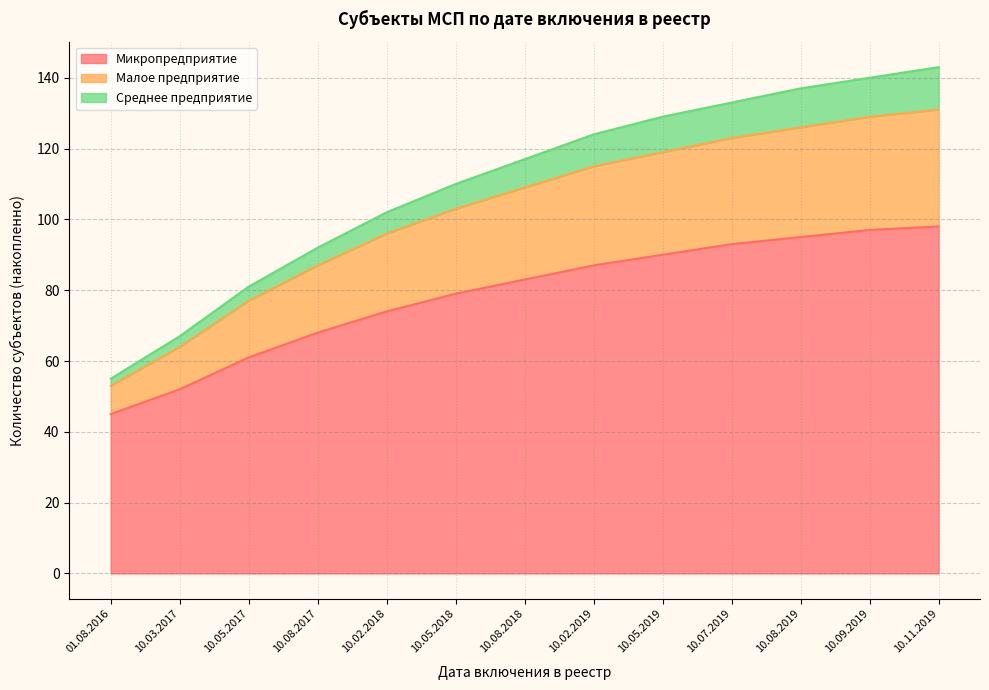

What is the label of the 11th point from the right?

10.05.2017